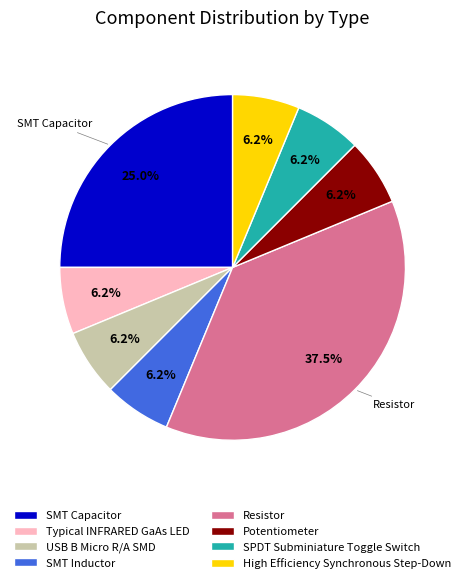

What is the largest slice in the pie chart?

Resistor